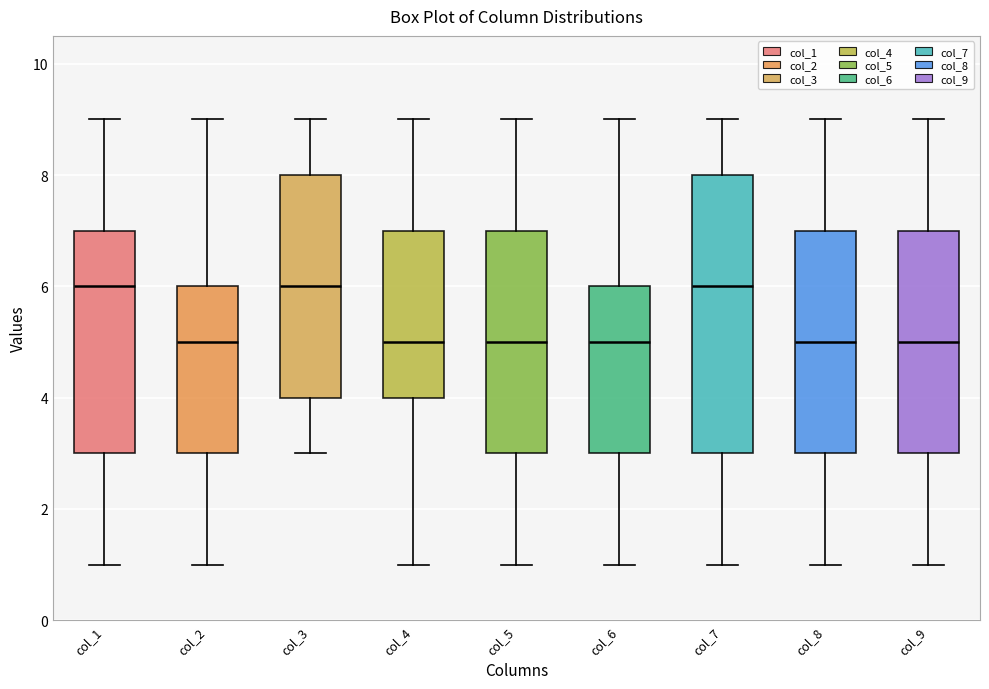

Where does the median line of the box for col_6 sit on the y-axis? The values are not printed on the chart, so give them approximately, as read against the axis.

5